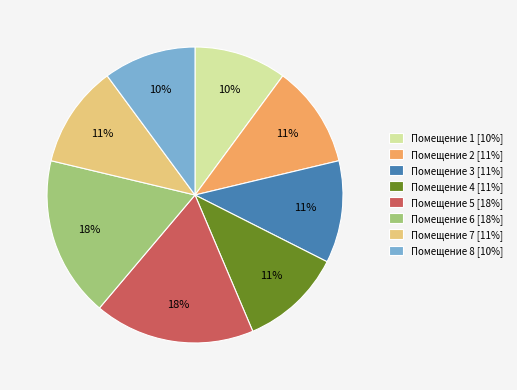

Is the sum of Помещение 4 [11%] and Помещение 3 [11%] greater than half?

No